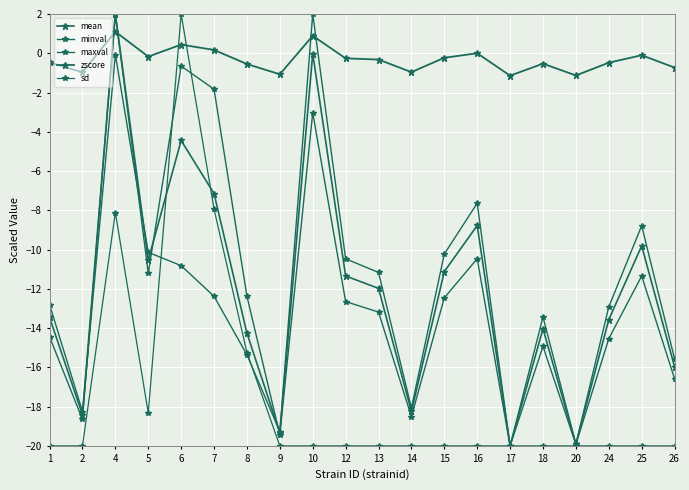

At which label does zscore first exceed 0?

4